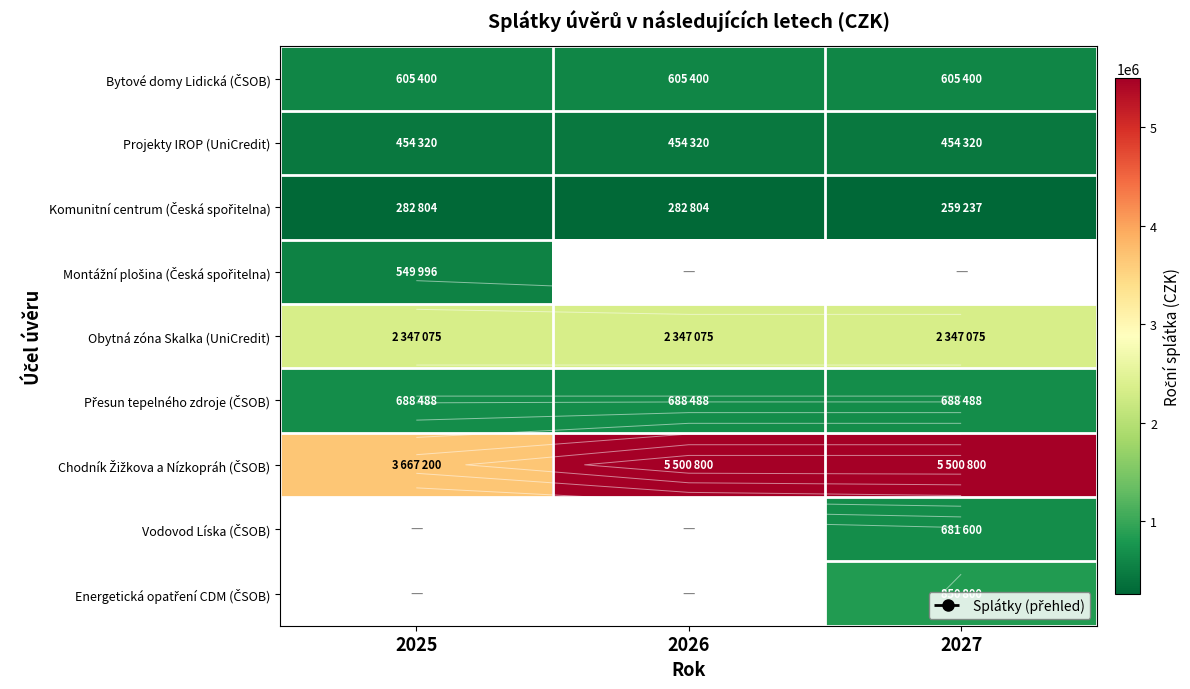

What is the greatest value displayed?

5500800.0